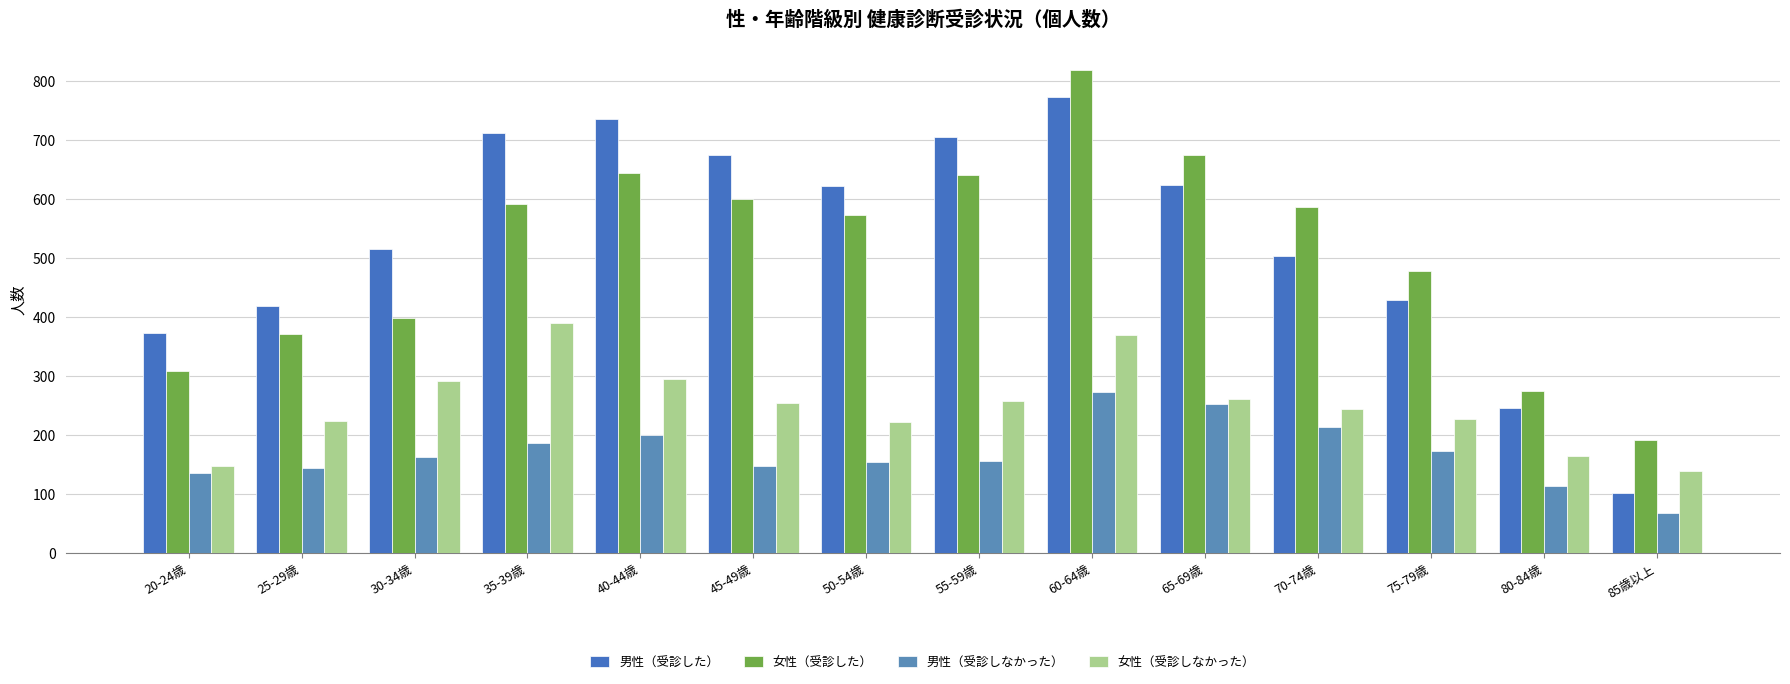

What is the difference between the maximum and second lowest values in the 男性（受診した） series?

527